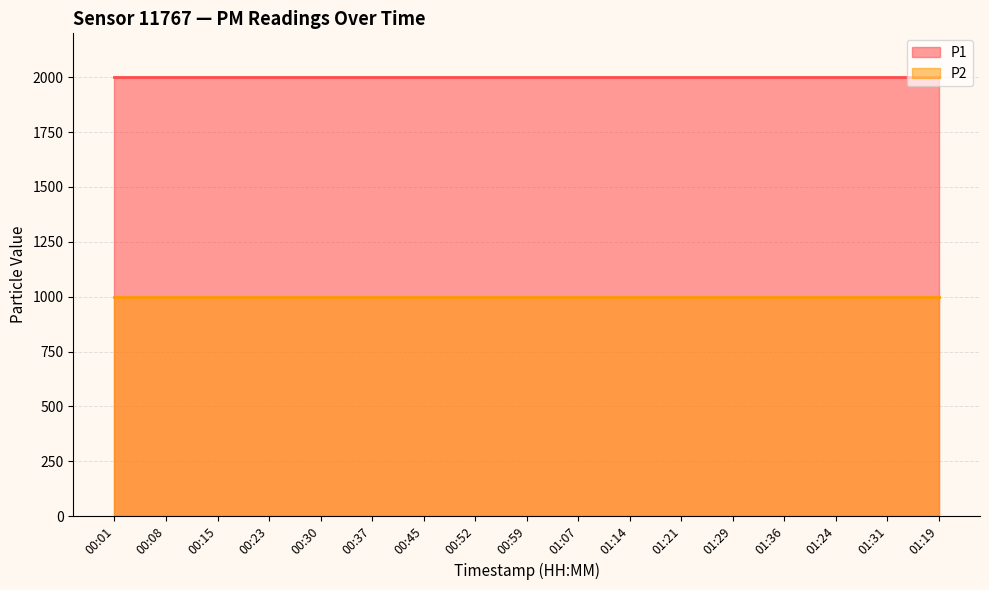

Does the chart have visible grid lines?

Yes